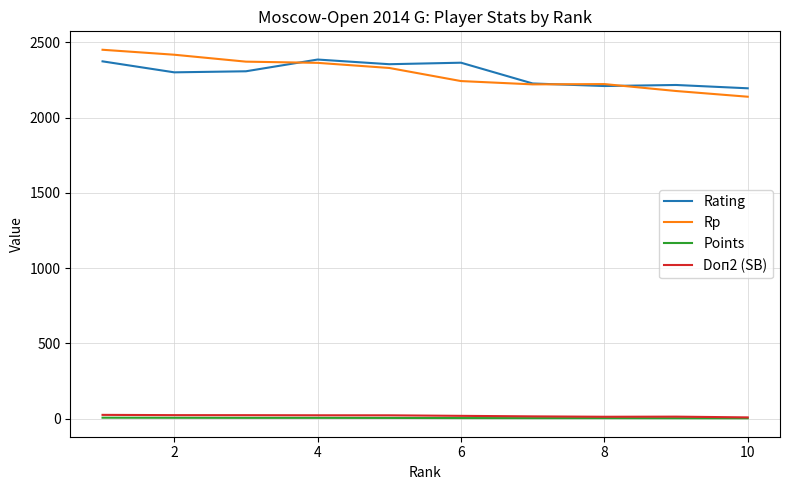

Which series has the widest spread of values?

Rp